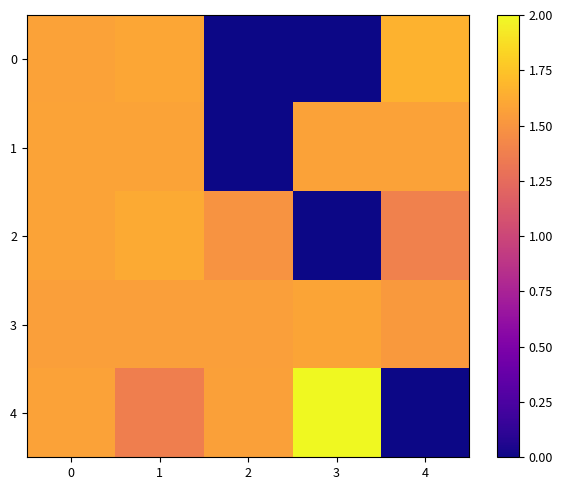

The value of row_0 at 0 is 0.6. True or false?

False